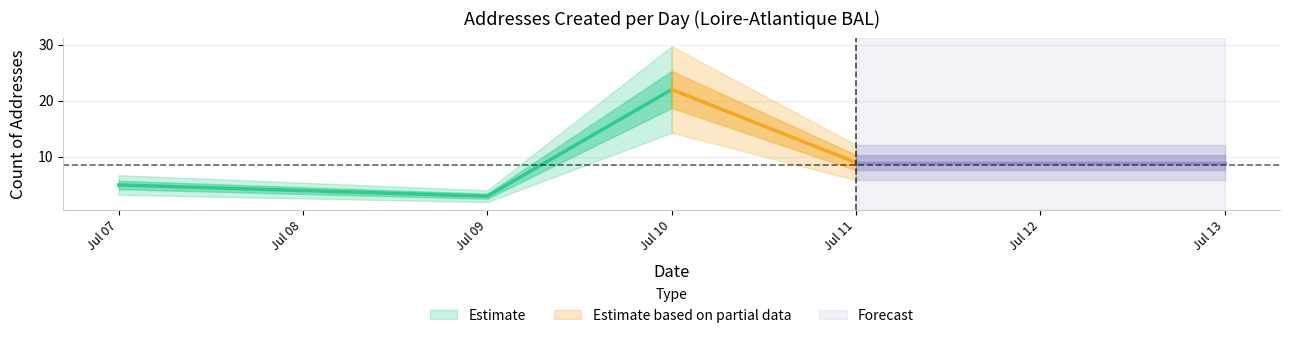

How many interior local peaks (higher than both neighbors) does the data have?

1